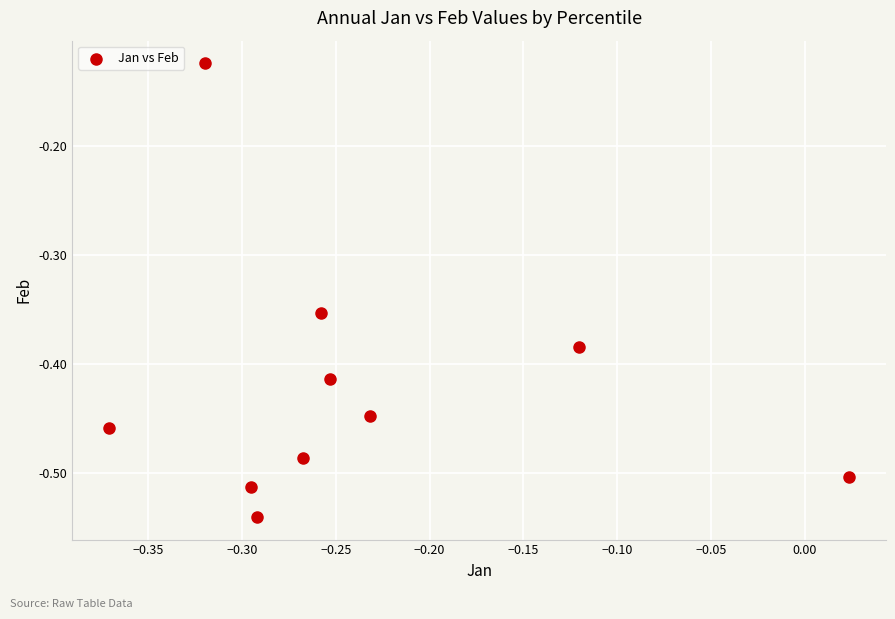

What is the range of X values (max minus min)?

0.4